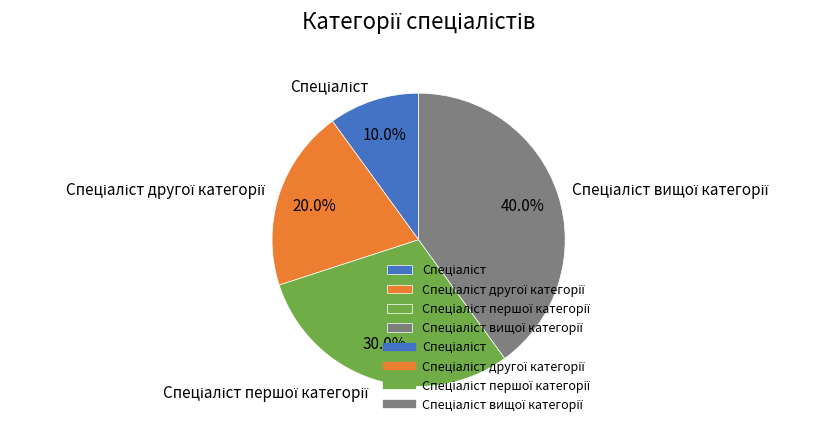

Is there a majority slice in this chart?

No